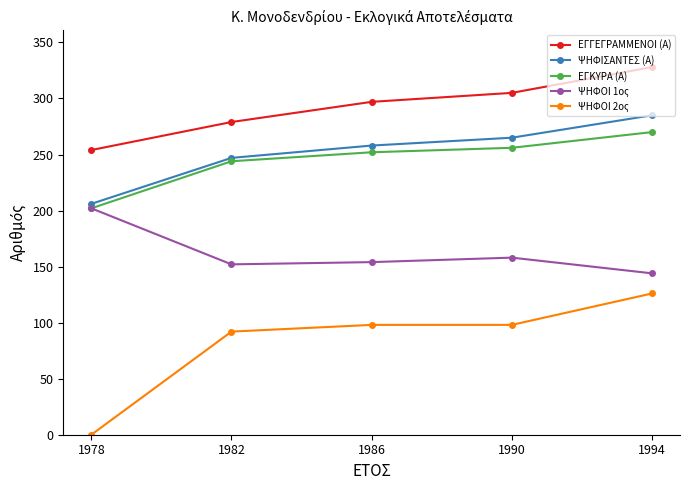

True or false: ΨΗΦΟΙ 2ος has more than 1 interior local peaks.

False